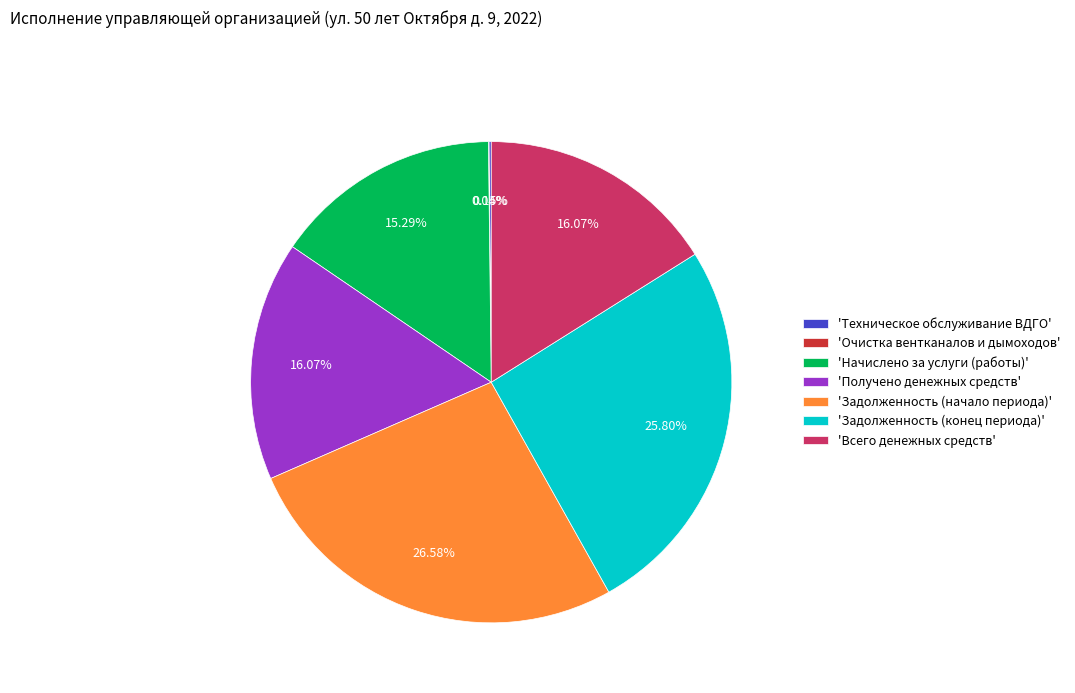

Combined, do 'Задолженность (конец периода)' and 'Задолженность (начало периода)' account for over 50%?

Yes